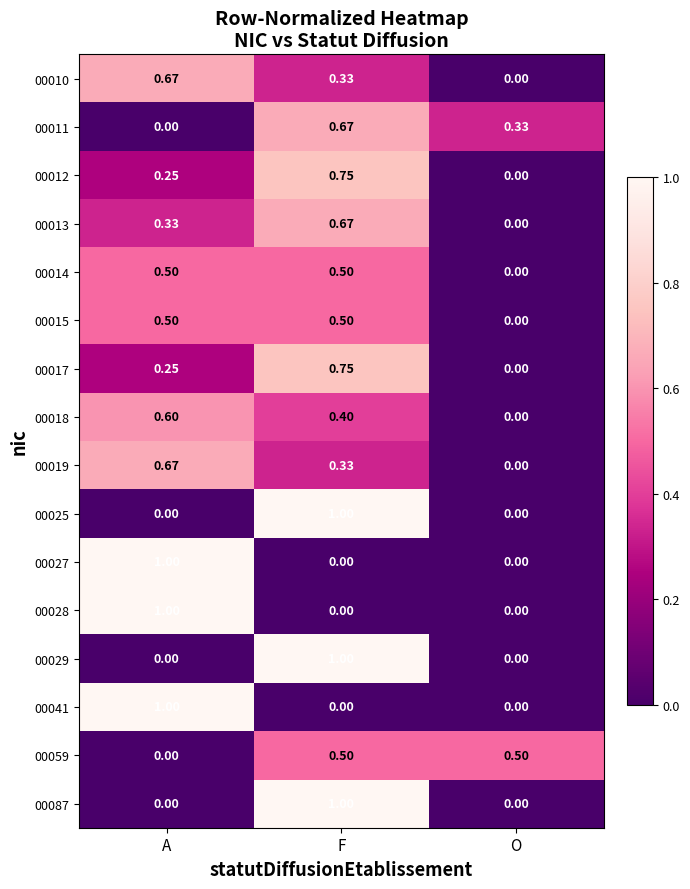

How many series are shown in this chart?

16